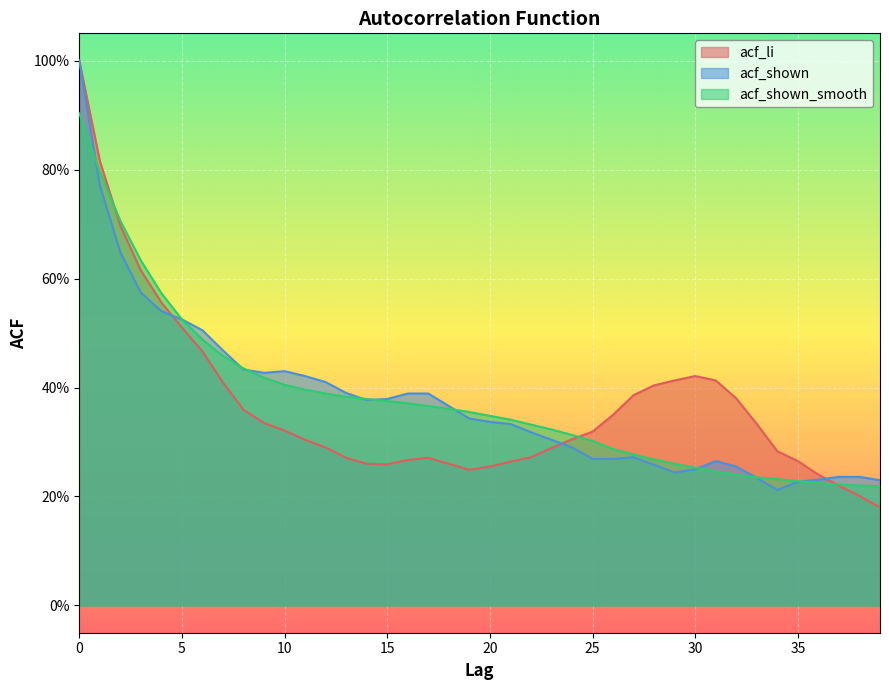

Between 24 and 25, which series saw the biggest shift?

acf_shown